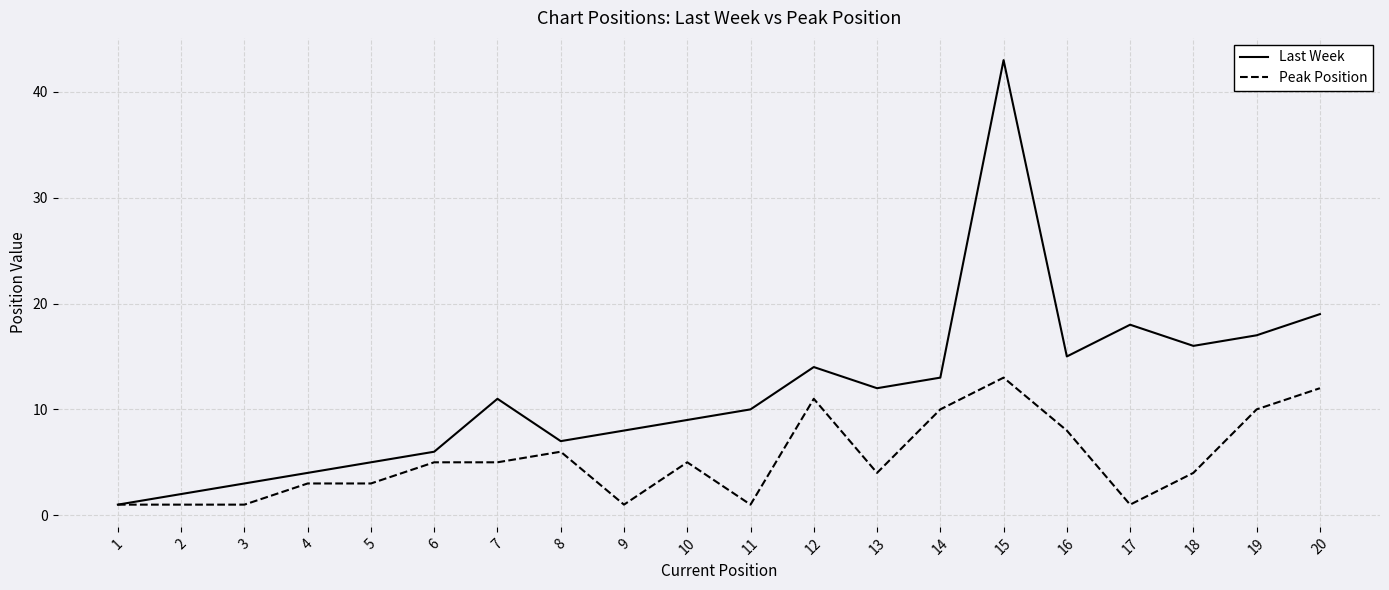

True or false: Peak Position has a value of 3 at 5.

True